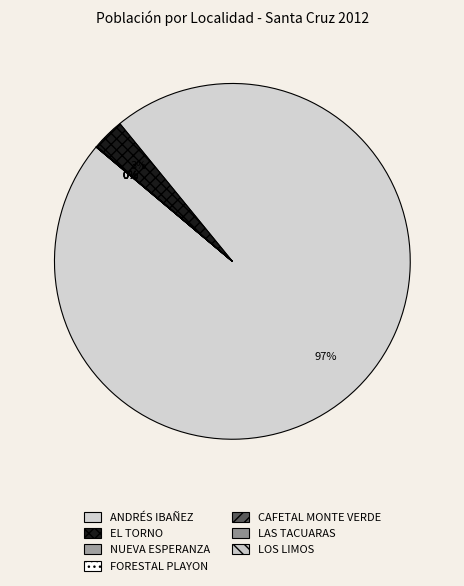

Combined, do NUEVA ESPERANZA and CAFETAL MONTE VERDE account for over 50%?

No